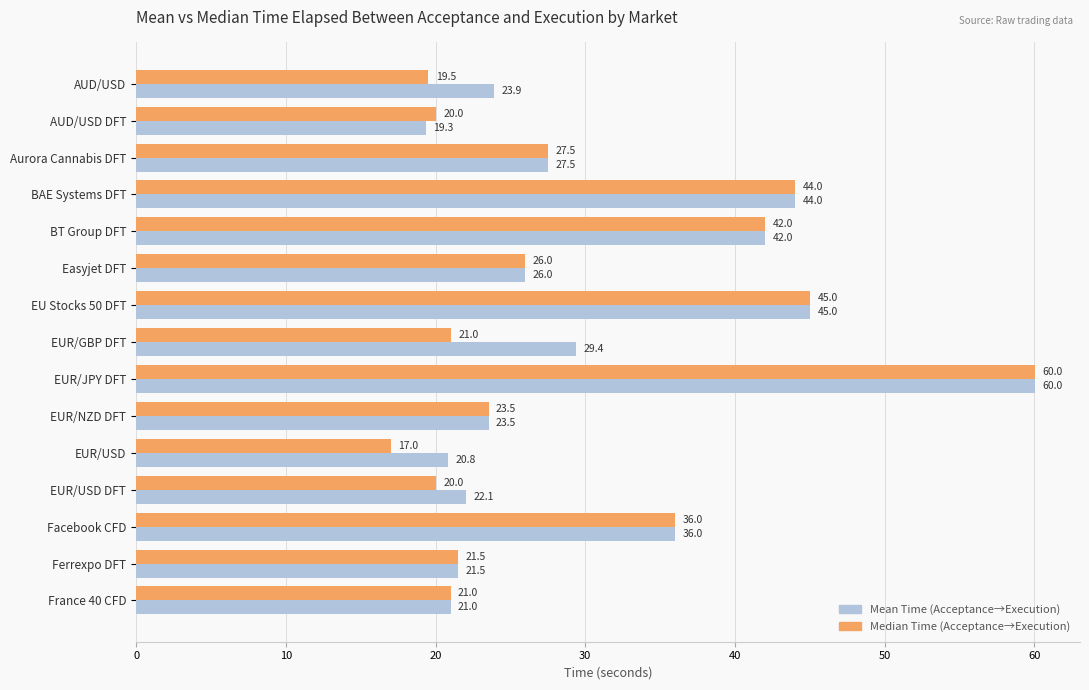

List the series in order of their overall mean, lowest first.

Median Time (Acceptance→Execution), Mean Time (Acceptance→Execution)